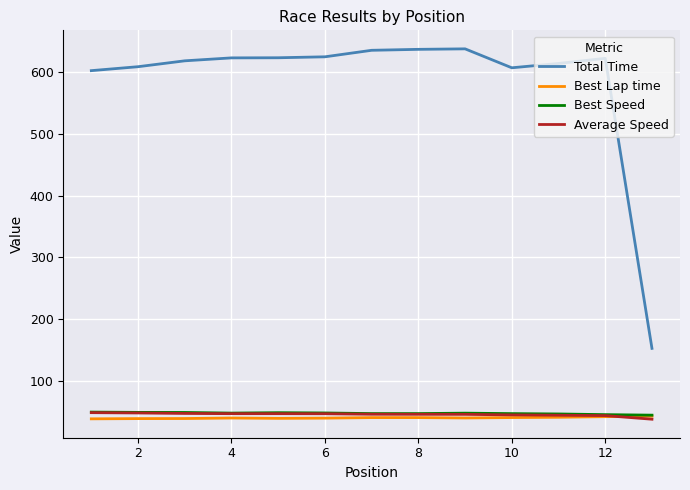

True or false: Average Speed and Total Time intersect in this chart.

False